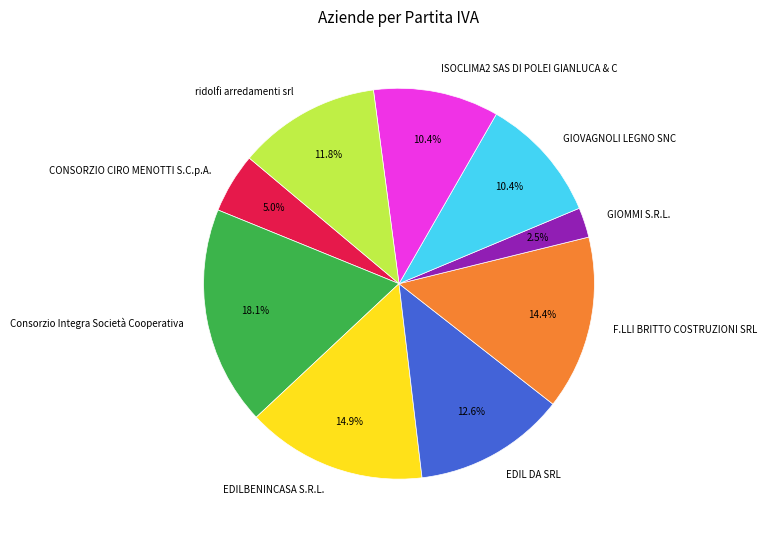

How many segments does this pie chart have?

9